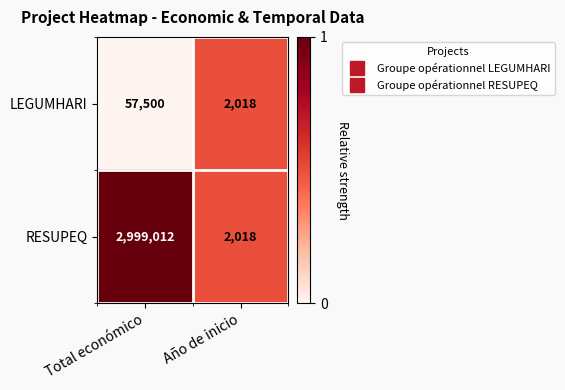

What is the minimum value for LEGUMHARI?

2018